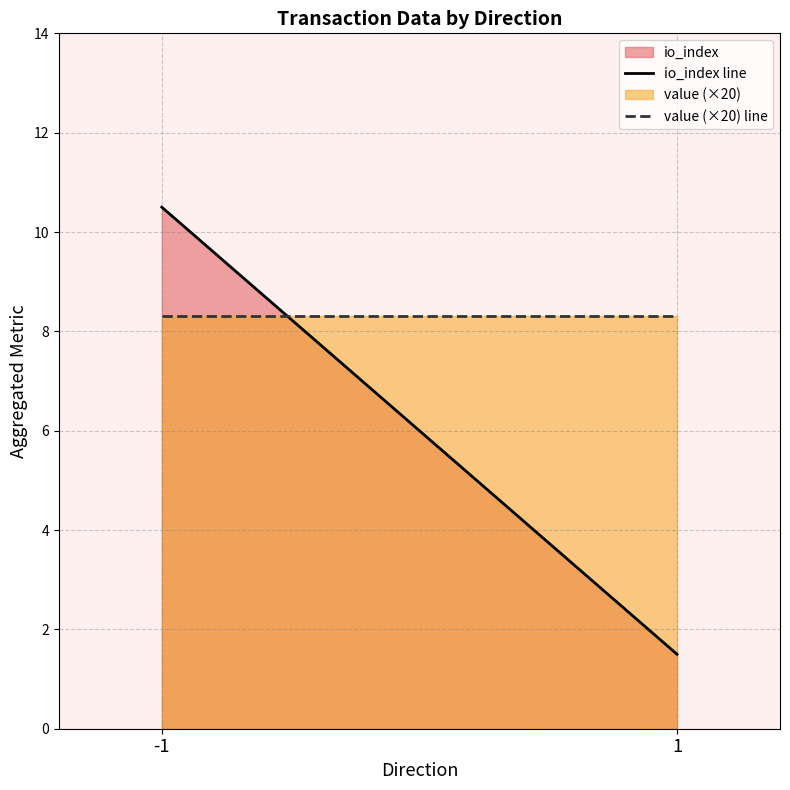

Which category has the highest value in the value (×20) line series?

-1